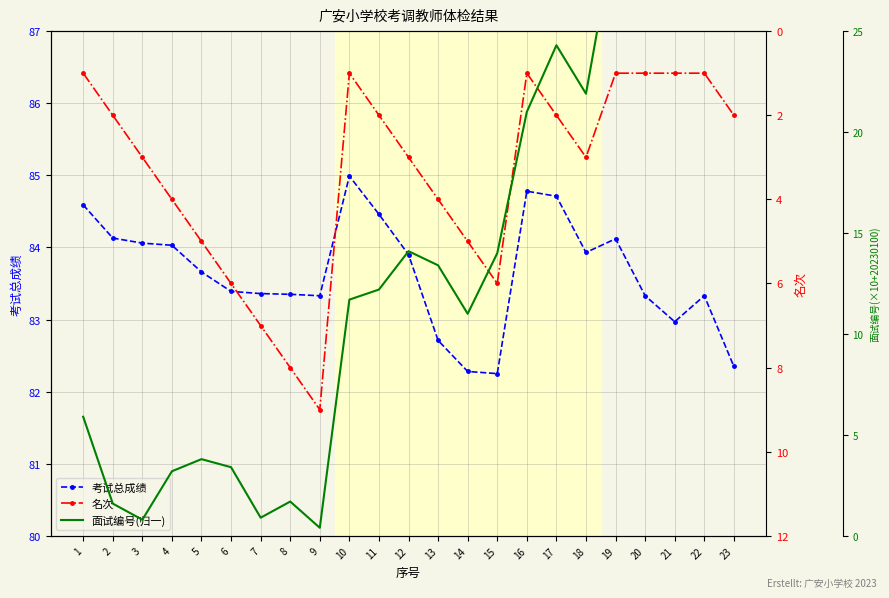

At which category does 面试编号(归一) reach its first local peak?

5